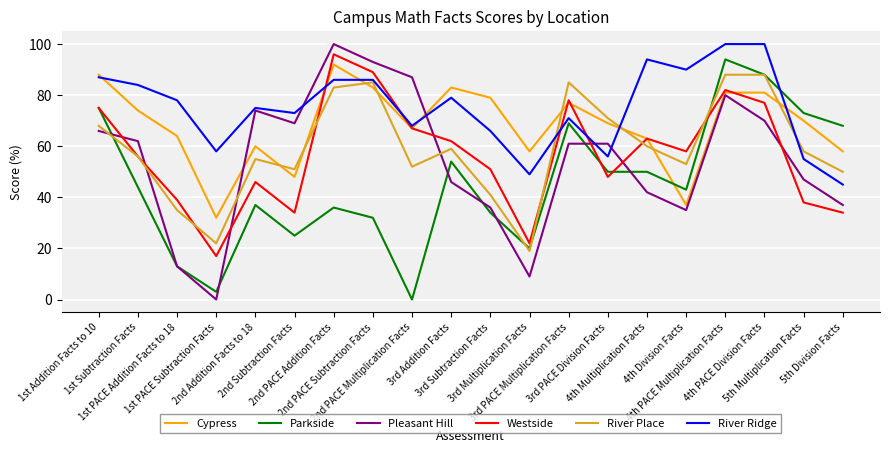

True or false: Westside and River Place cross at least once.

True